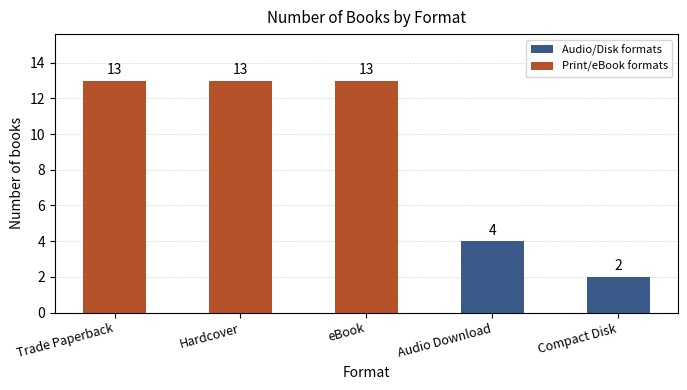

The chart shows a value of 20 at Hardcover. True or false?

False